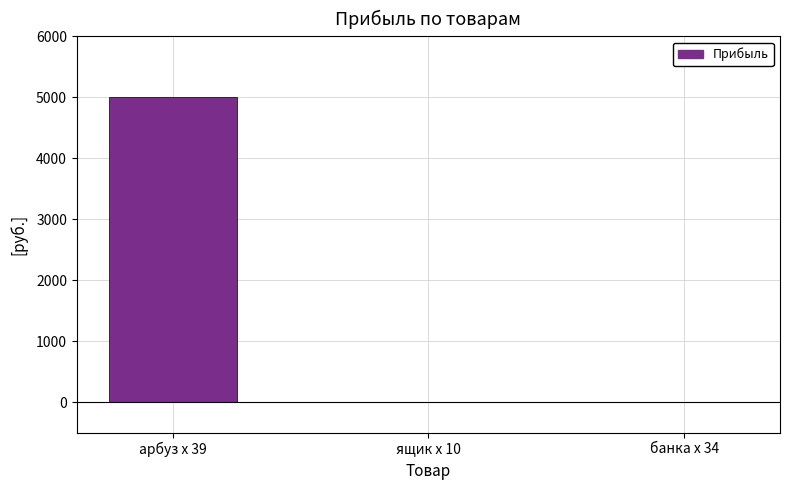

Is it true that the value at банка х 34 is 2707?

False